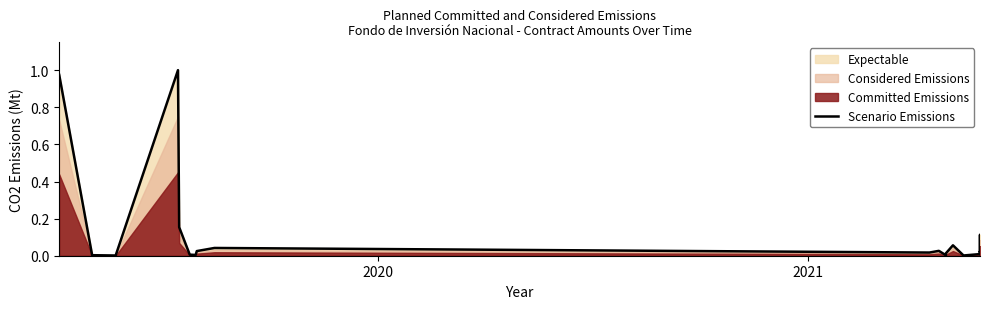

Does the chart display data point markers on the line(s)?

No